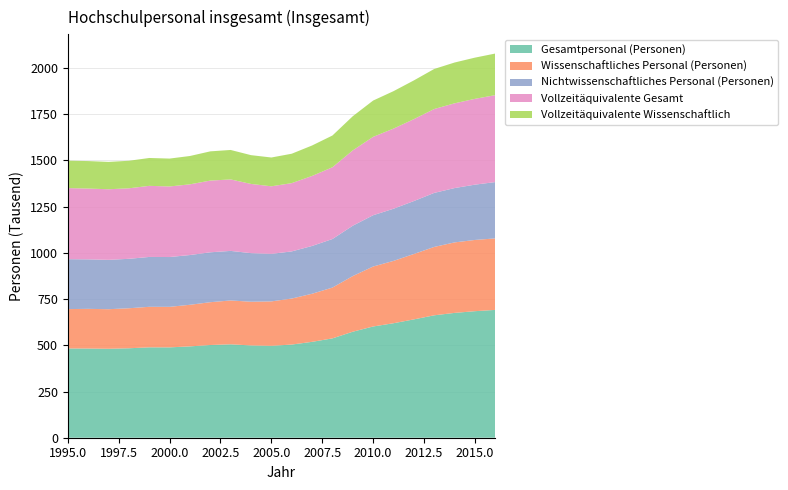

Reading left to right, list all the values displayed in this chart.

Gesamtpersonal (Personen): 1995=482850	1996=482388	1997=481073	1998=483846	1999=488890	2000=488660	2001=494065	2002=501482	2003=505246	2004=499181	2005=497204	2006=503876	2007=518613	2008=537335	2009=573364	2010=601682	2011=619233	2012=640021	2013=662076	2014=675146	2015=684385	2016=691363
Wissenschaftliches Personal (Personen): 1995=212841	1996=214668	1997=214054	1998=216425	1999=219222	2000=219296	2001=224959	2002=231542	2003=237162	2004=236375	2005=240186	2006=248938	2007=260064	2008=274769	2009=301042	2010=324367	2011=337102	2012=353690	2013=369847	2014=381269	2015=385311	2016=386752
Nichtwissenschaftliches Personal (Personen): 1995=270009	1996=267720	1997=267019	1998=267421	1999=269668	2000=269364	2001=269106	2002=269940	2003=268084	2004=262806	2005=257018	2006=254938	2007=258549	2008=262566	2009=272322	2010=277315	2011=282131	2012=286331	2013=292229	2014=293877	2015=299074	2016=304611
Vollzeitäquivalente Gesamt: 1995=384506	1996=382878	1997=381786	1998=381331	1999=384531	2000=381703	2001=382428	2002=387829	2003=386533	2004=374302	2005=365469	2006=369250	2007=378630	2008=388224	2009=407384	2010=423934	2011=433425	2012=443015	2013=453752	2014=458387	2015=464177	2016=470234
Vollzeitäquivalente Wissenschaftlich: 1995=148259	1996=148729	1997=148036	1998=148988	1999=150730	2000=150855	2001=153258	2002=158106	2003=159413	2004=155706	2005=155772	2006=159080	2007=164767	2008=171692	2009=184836	2010=196340	2011=202514	2012=209479	2013=216569	2014=220674	2015=222828	2016=225000